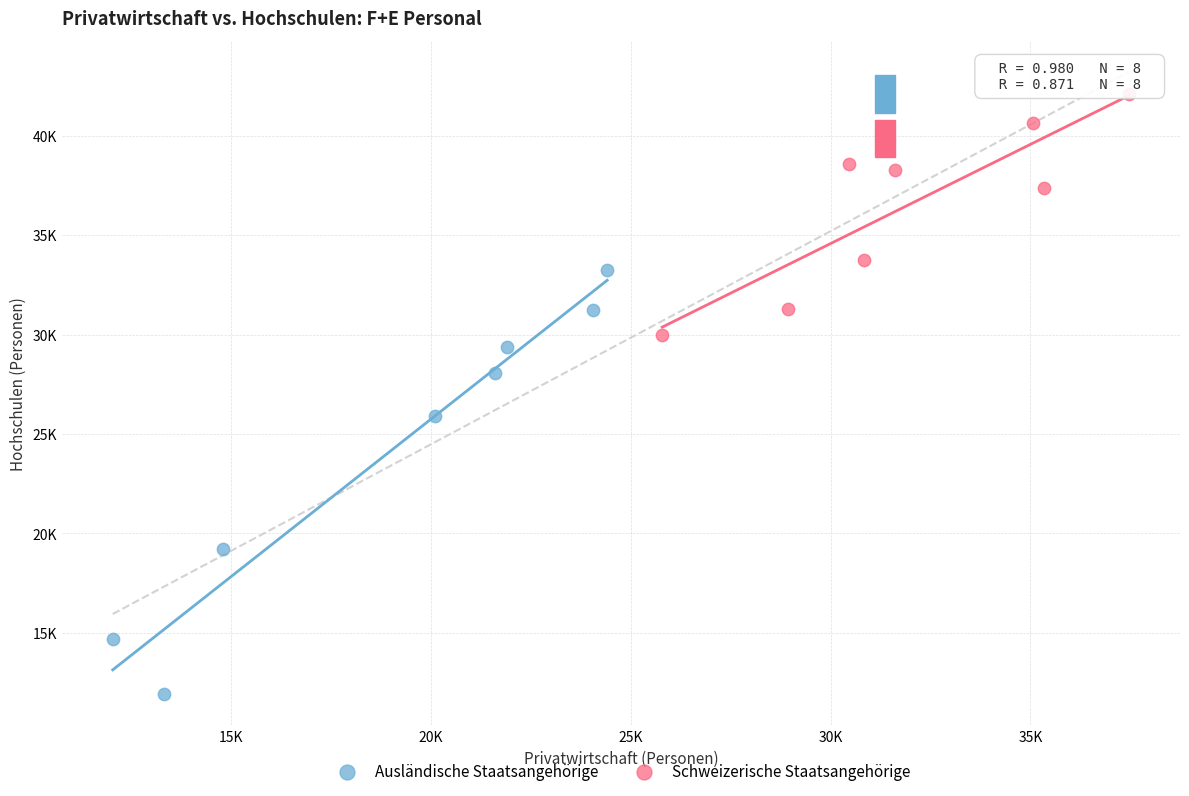

What are all the series names shown in the legend?

Ausländische Staatsangehörige, Schweizerische Staatsangehörige